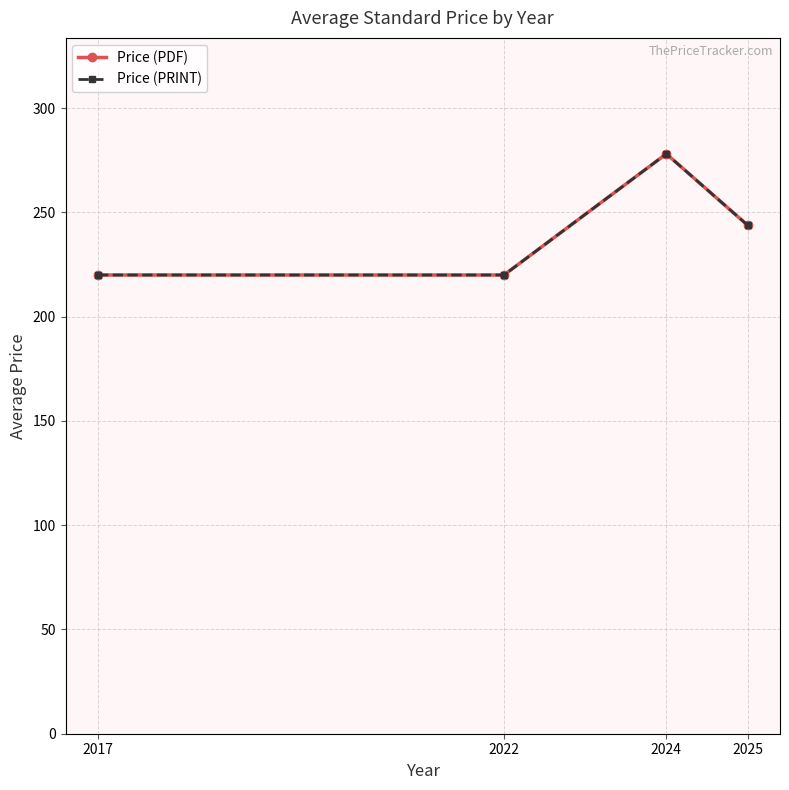

Where is the first local maximum for Price (PDF)?

2024